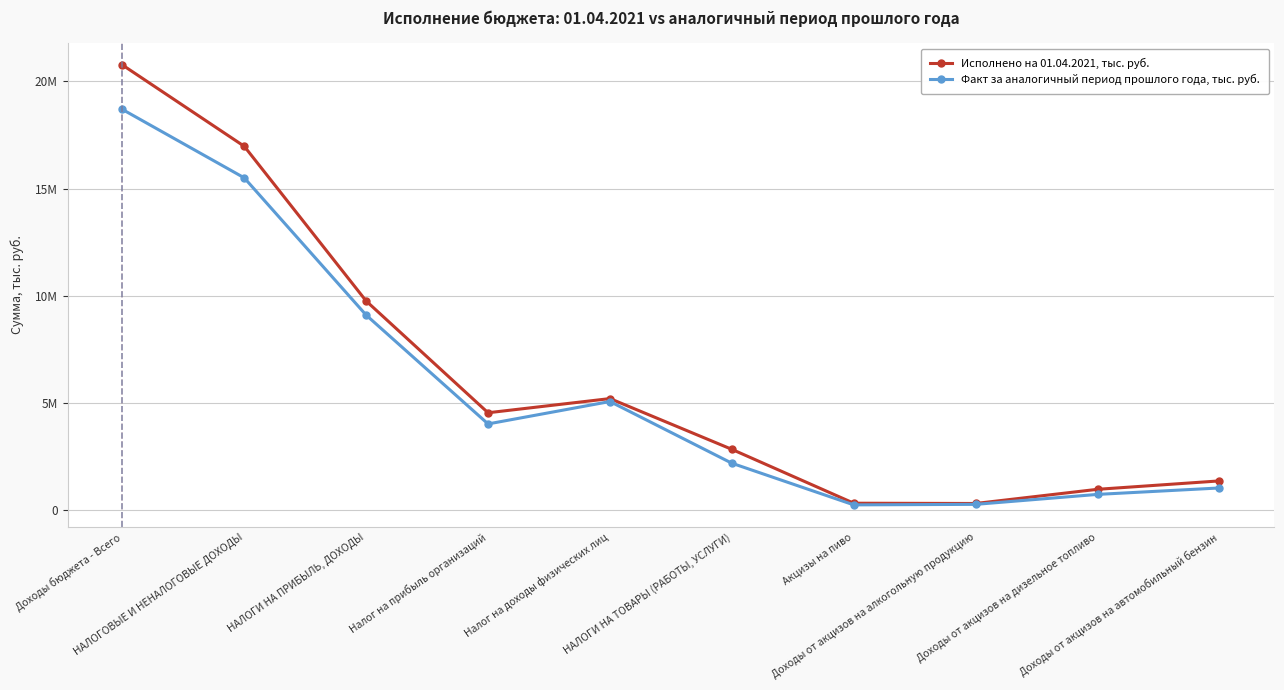

What is the label of the 7th point from the left?

Акцизы на пиво